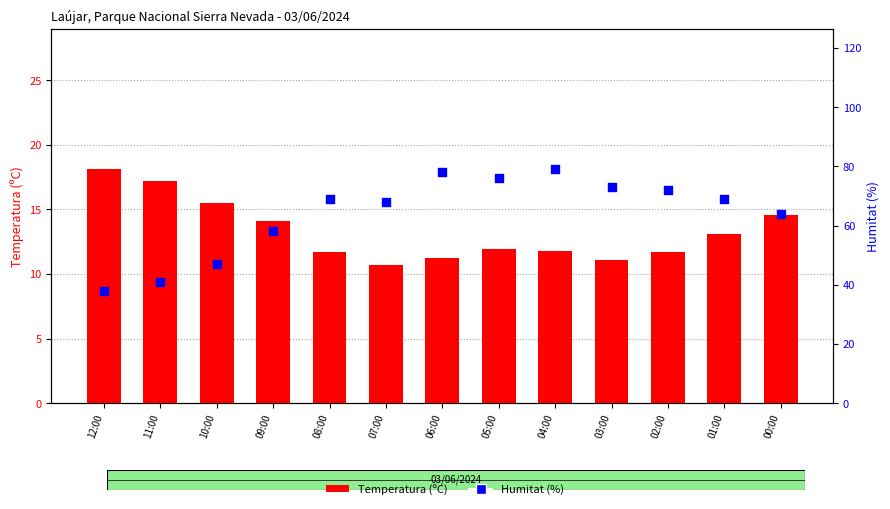

What is the total value across all series at 01:00?

82.1